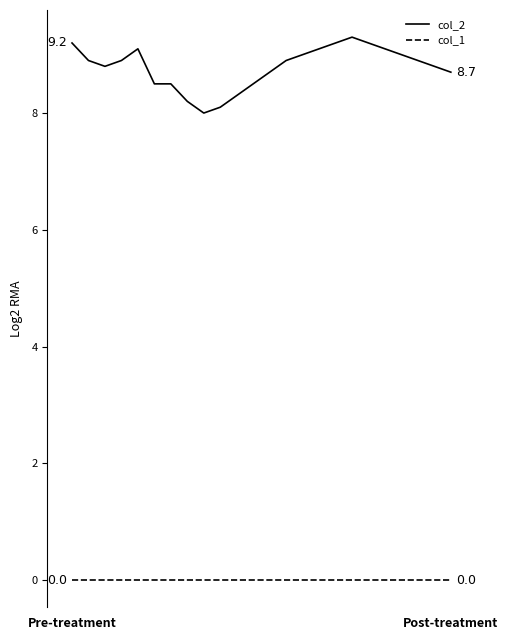

True or false: col_2 and col_1 cross at least once.

False